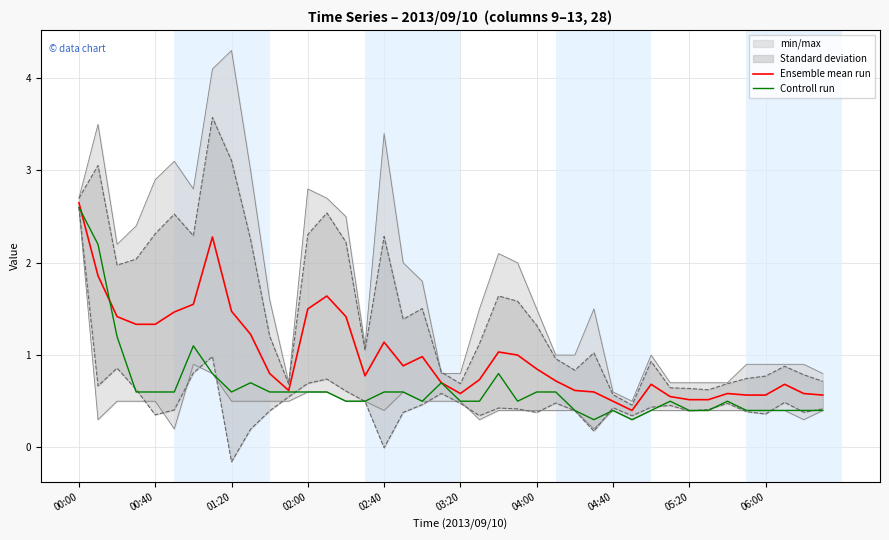

Where is Ensemble mean run nearest to the value 1?

23